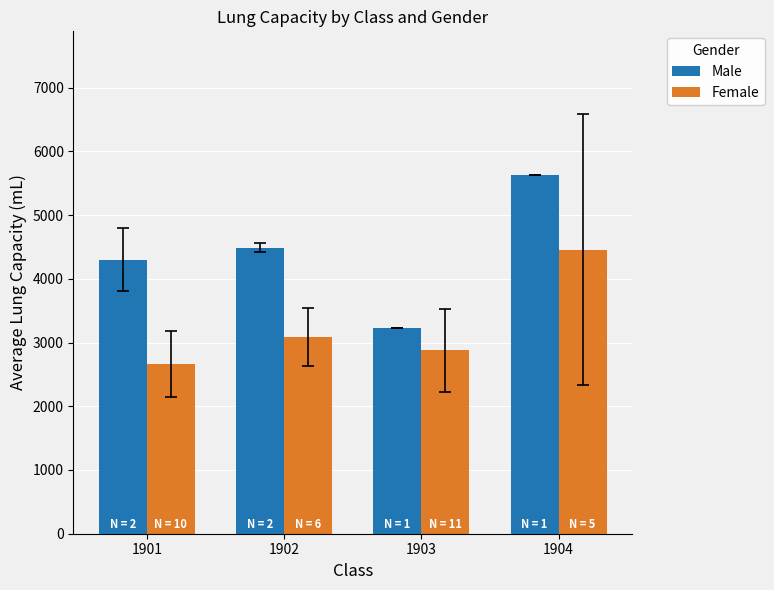

What is the difference between the Male values at 1901 and 1903?

1075.5